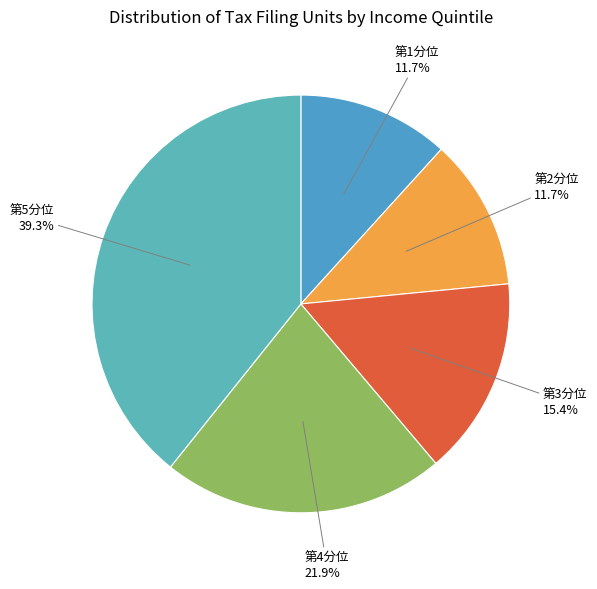

To the nearest percent, what portion does 第2分位 represent?

12%